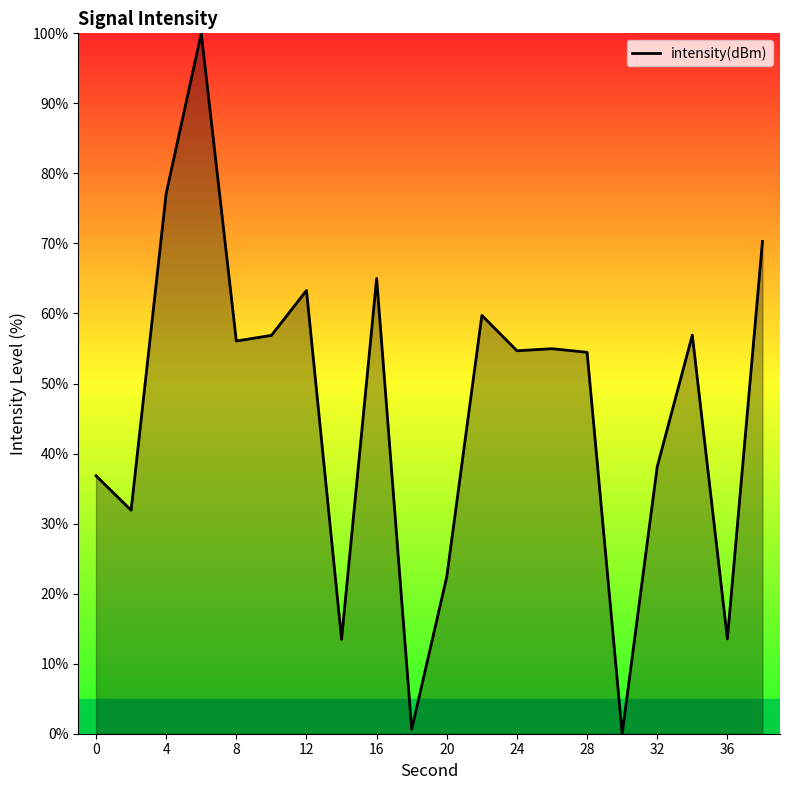

What is the difference between the maximum and minimum values?

100.0